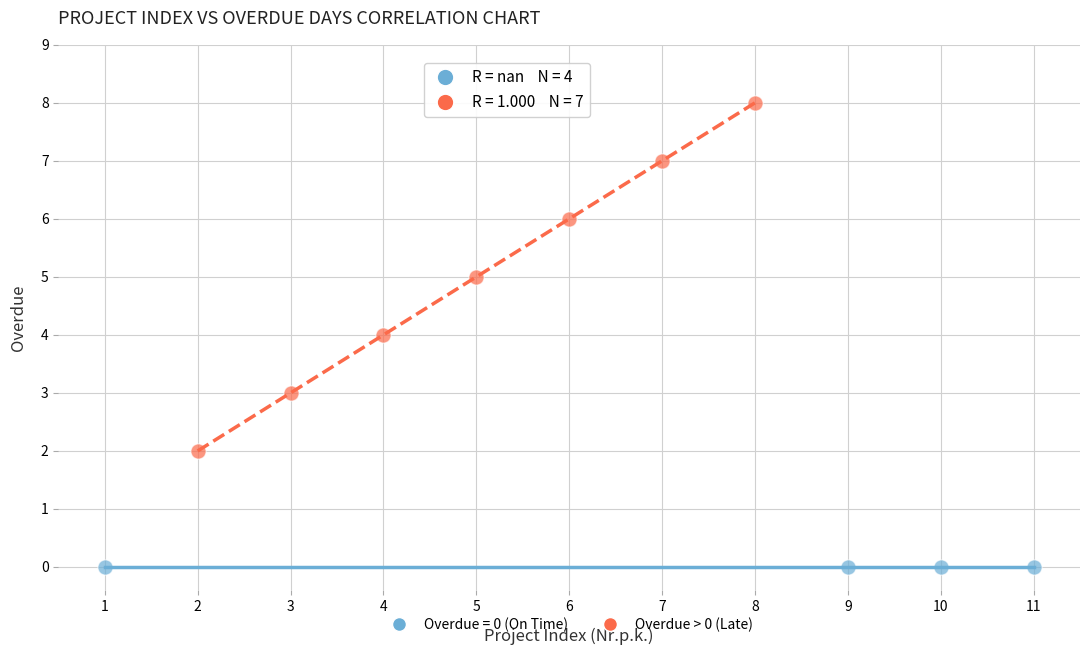

Which series reaches the minimum Y coordinate?

Overdue = 0 (On Time)